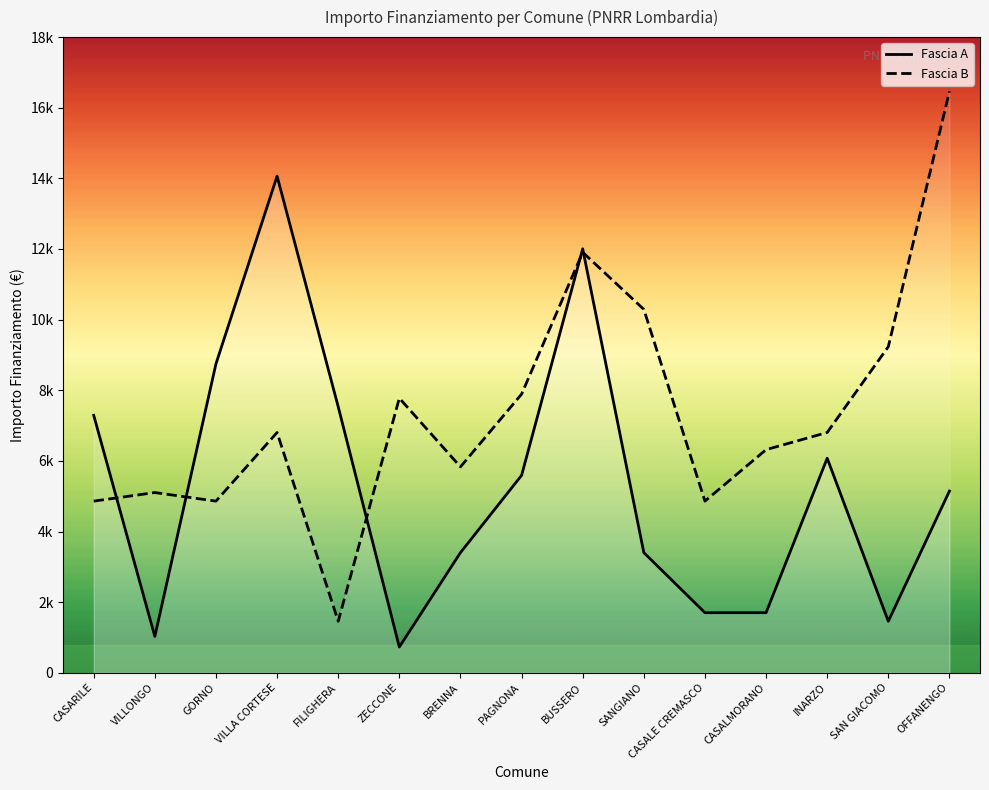

The value of Fascia B at VILLONGO is 2871. True or false?

False